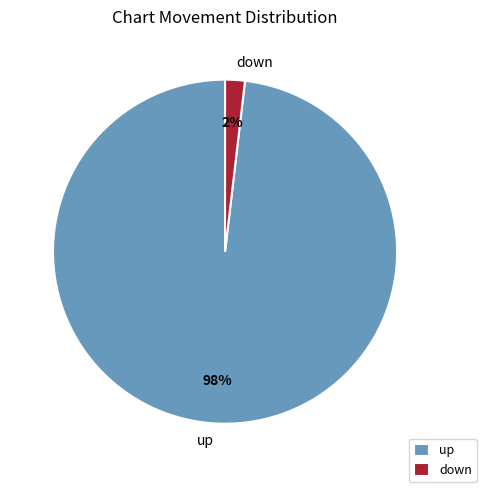

To the nearest percent, what percentage of the pie is up?

98%